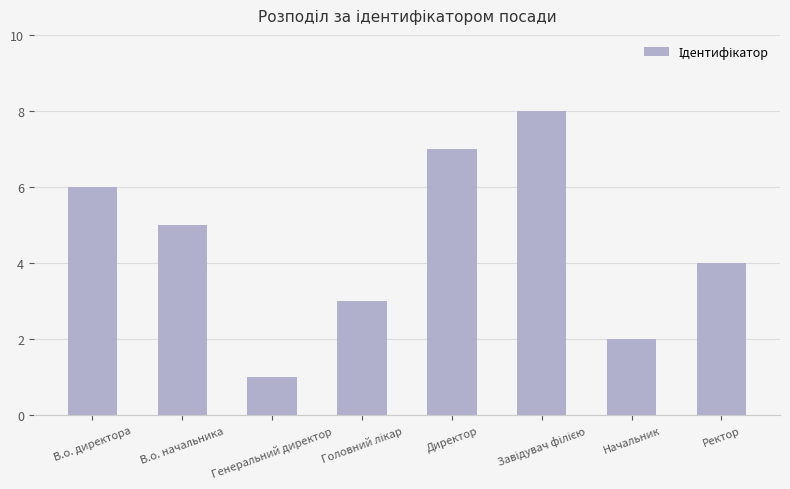

What is the greatest value displayed?

8